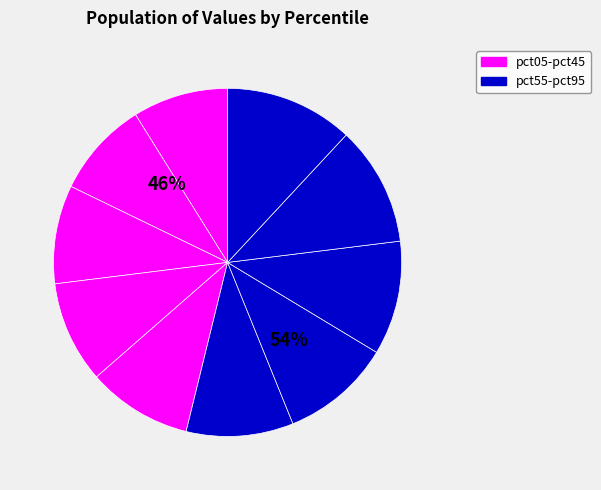

What is the ratio of the value at pct55 to the value at pct25?

1.1